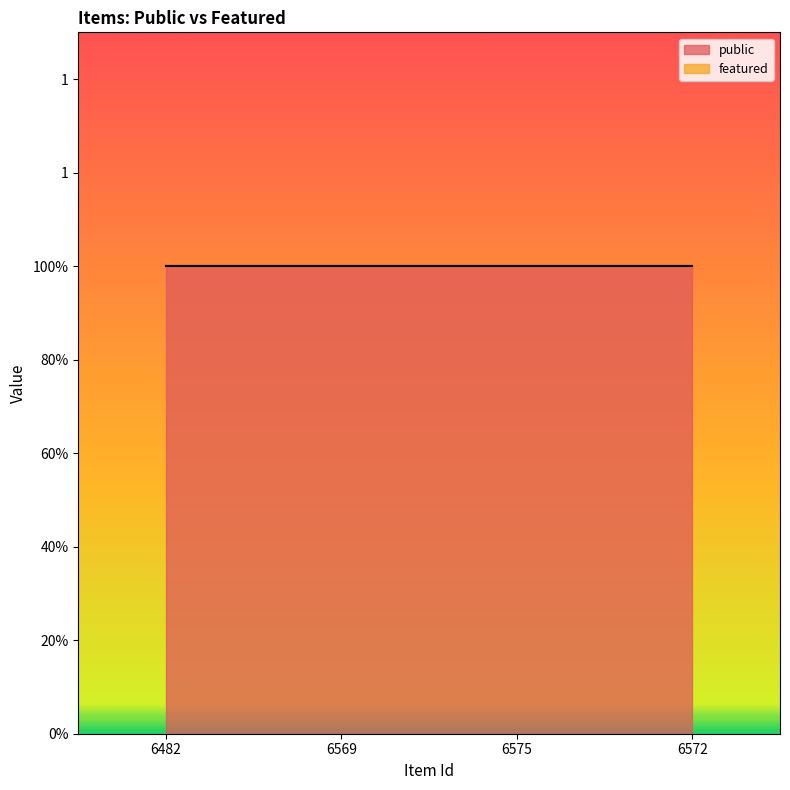

Between 6569 and 6572, which series saw the biggest shift?

public